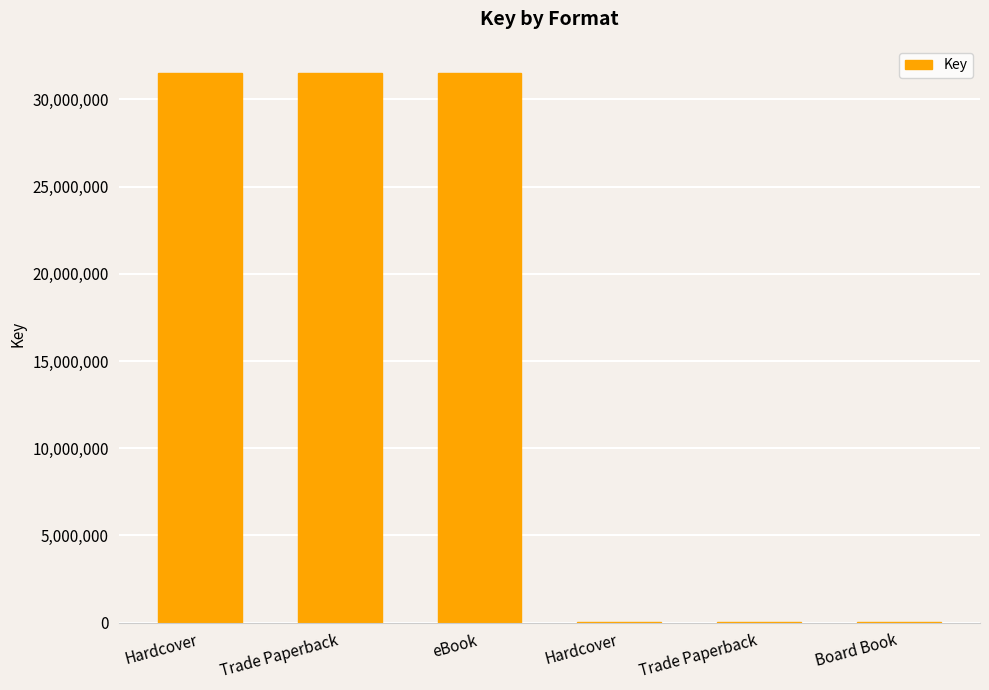

How many distinct data groups are displayed?

1